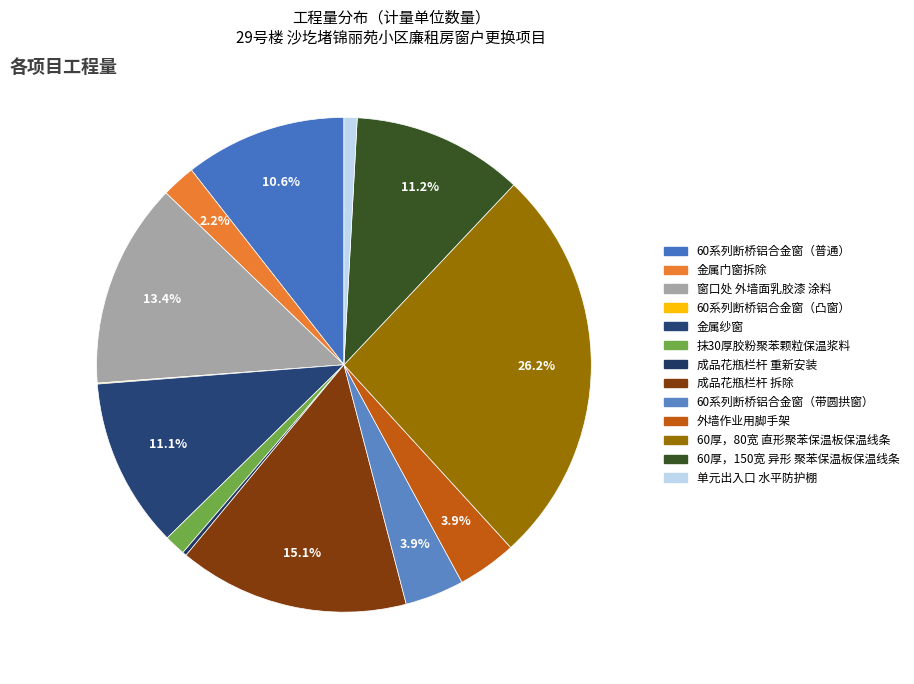

How many slices are in this pie chart?

13